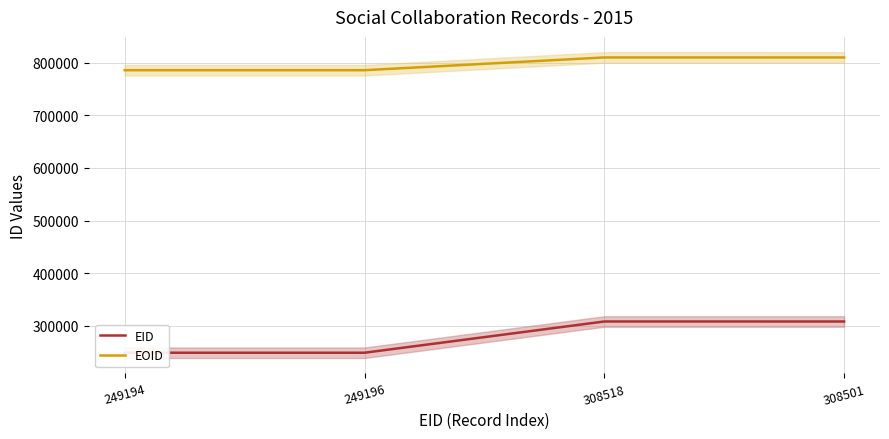

In EOID, how many points are higher than both neighbors (excluding endpoints)?

1